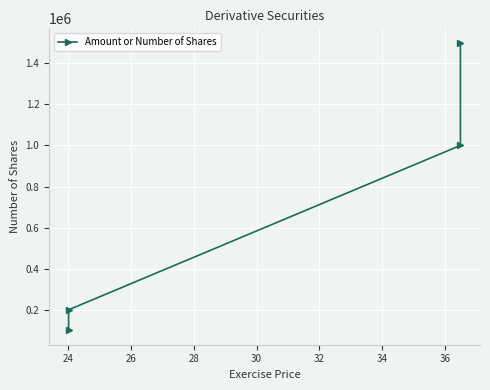

How many lines are shown in the chart?

1